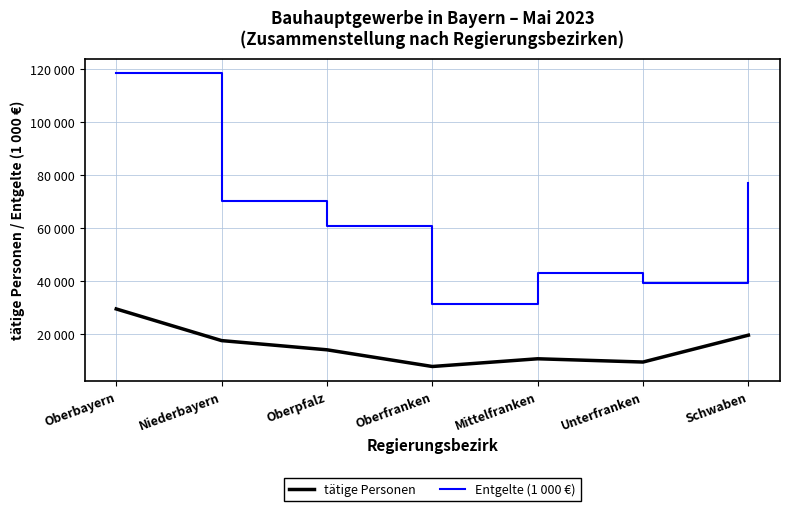

Which series has the largest range (max minus min)?

Entgelte (1 000 €)